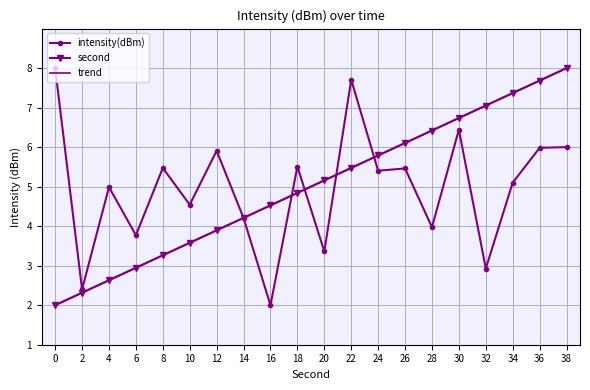

Reading left to right, transcribe all the data shown in this chart.

intensity(dBm): 8.0	2.4	5.0	3.8	5.5	4.5	5.9	4.2	2.0	5.5	3.4	7.7	5.4	5.5	4.0	6.4	2.9	5.1	6.0	6.0
second: 2.0	2.3	2.6	2.9	3.3	3.6	3.9	4.2	4.5	4.8	5.2	5.5	5.8	6.1	6.4	6.7	7.1	7.4	7.7	8.0
trend: 2.0	2.3	2.6	2.9	3.3	3.6	3.9	4.2	4.5	4.8	5.2	5.5	5.8	6.1	6.4	6.7	7.1	7.4	7.7	8.0